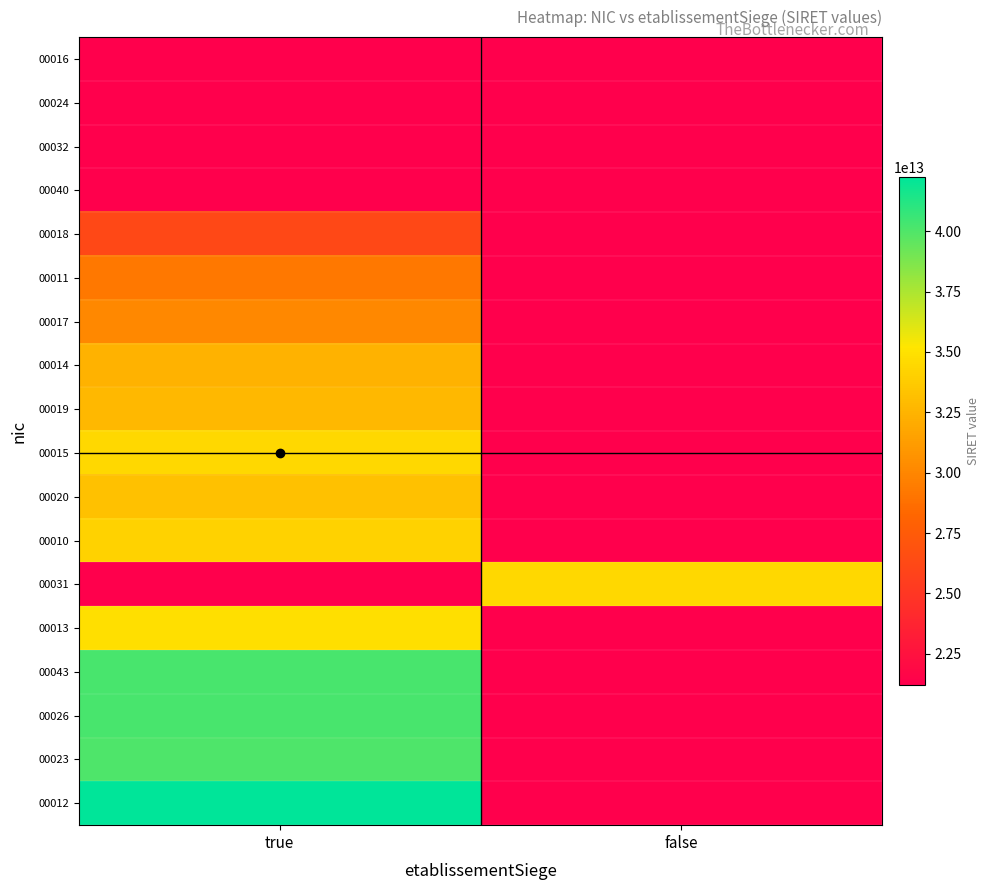

What is the minimum value shown in the chart?

21210170300016.0